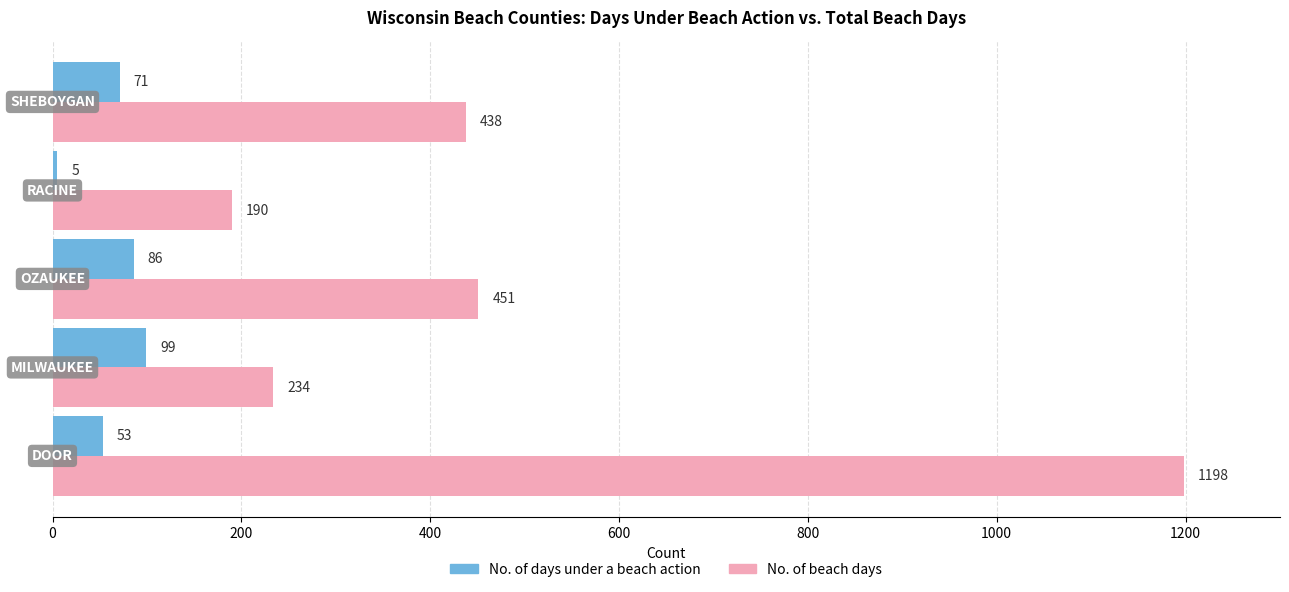

What is the minimum value for No. of beach days?

190